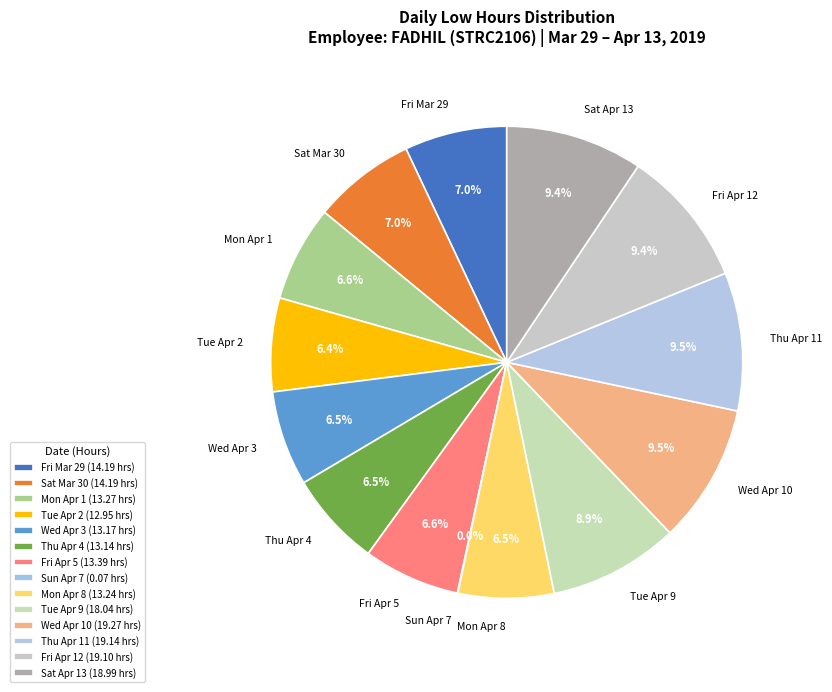

Does Thu Apr 4 account for over 50% of the chart?

No